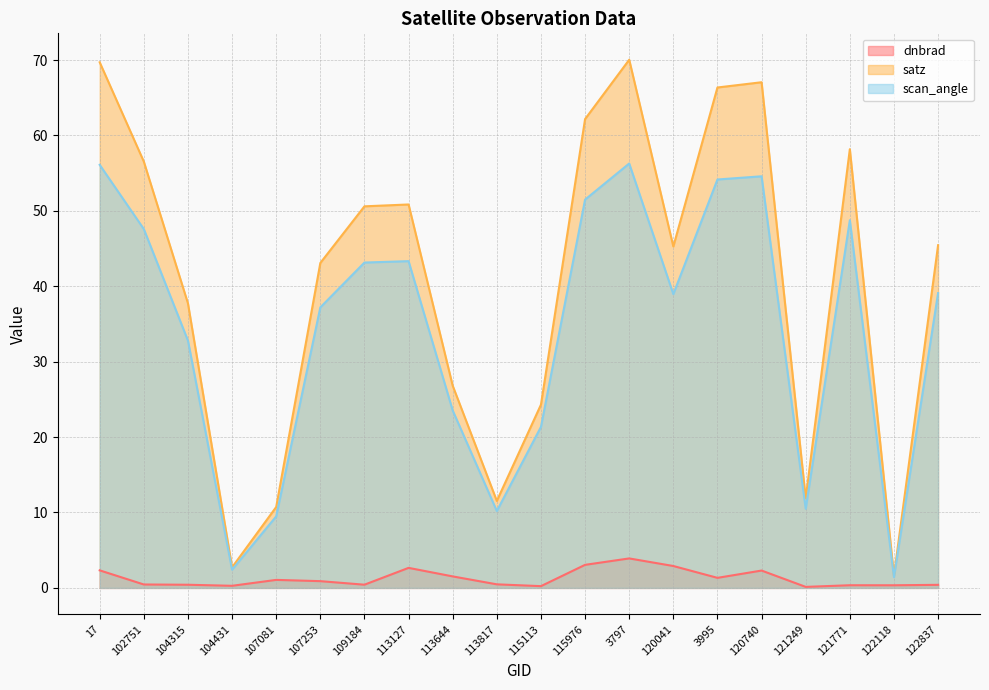

What is the label of the 3rd point from the right?

121771